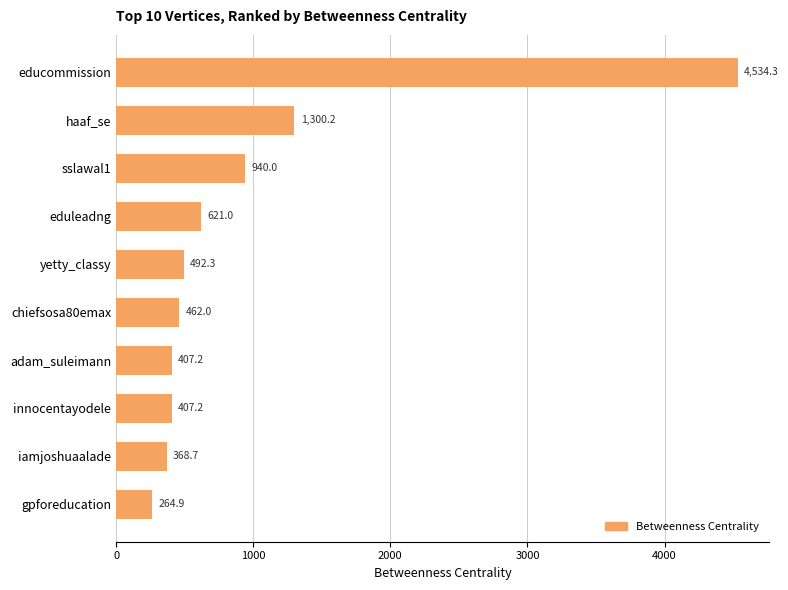

What is the difference between the values at iamjoshuaalade and educommission?

4165.6